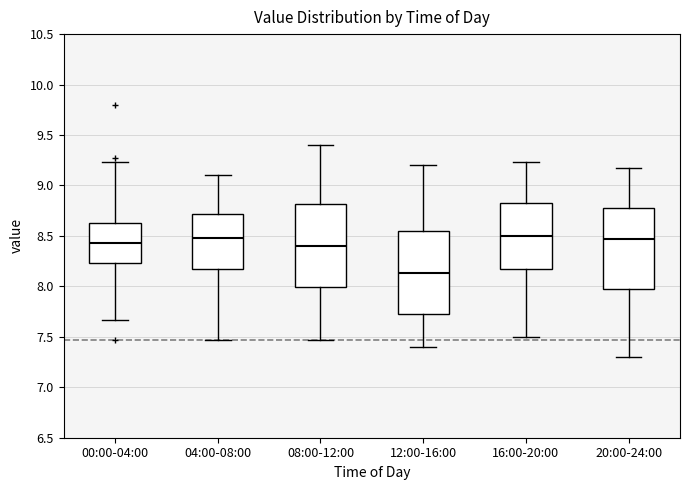

Where does the lower whisker of the box for 12:00-16:00 end on the y-axis? The values are not printed on the chart, so give them approximately, as read against the axis.

7.40